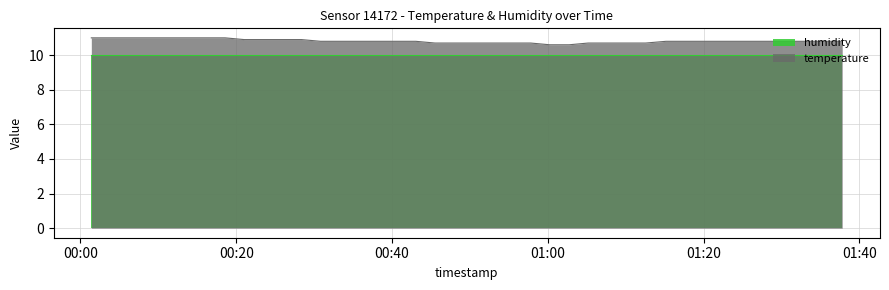

Reading left to right, transcribe all the data shown in this chart.

11.0	11.0	11.0	11.0	11.0	11.0	11.0	11.0	10.9	10.9	10.9	10.9	10.8	10.8	10.8	10.8	10.8	10.8	10.7	10.7	10.7	10.7	10.7	10.7	10.6	10.6	10.7	10.7	10.7	10.7	10.8	10.8	10.8	10.8	10.8	10.8	10.8	10.8	10.8	10.8